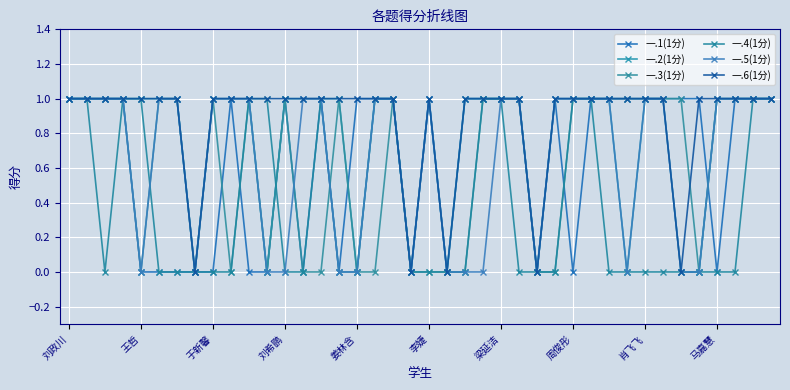

Does the chart display data point markers on the line(s)?

Yes